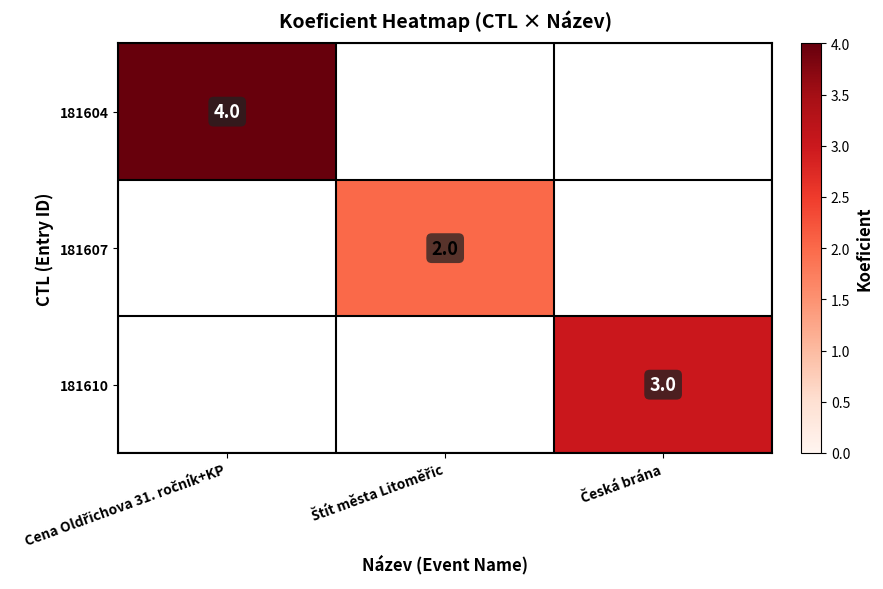

What is the difference between the maximum and second lowest values in the 181604 series?

4